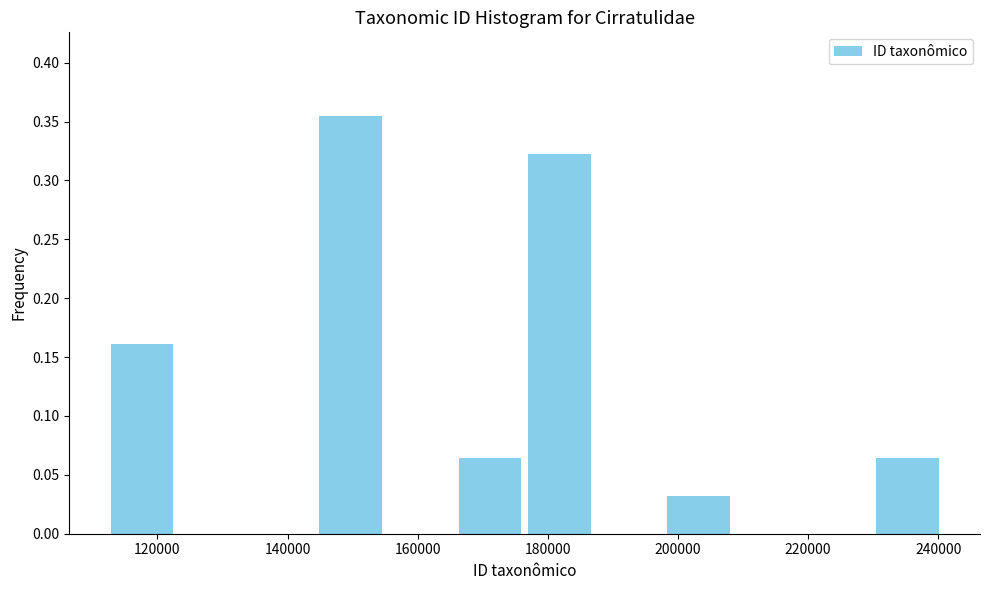

What is the height of the bar covering 230000 to 242000 on the x-axis? Neither the bar edges nor the heights are printed on the chart, so give them approximately, as read against the axes.

0.065